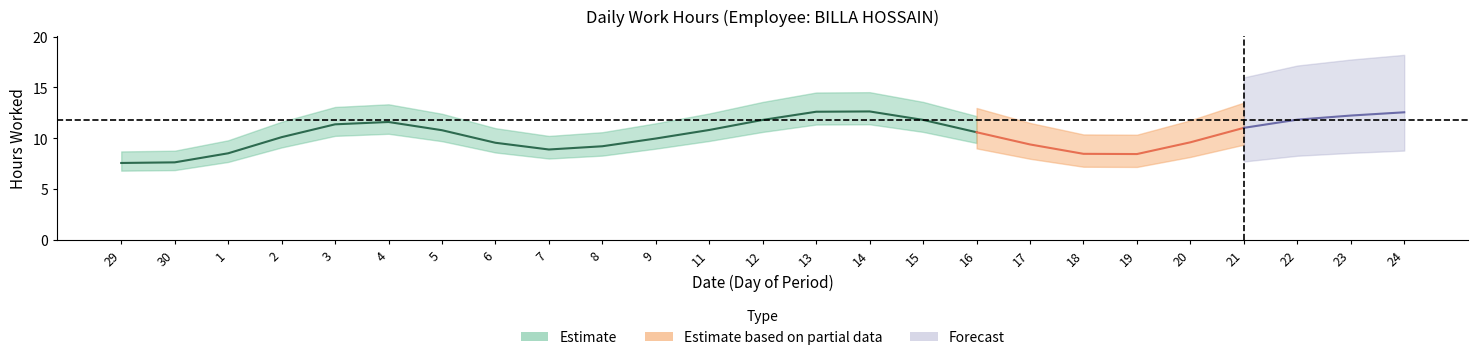

What value does the data have at 4?

11.9